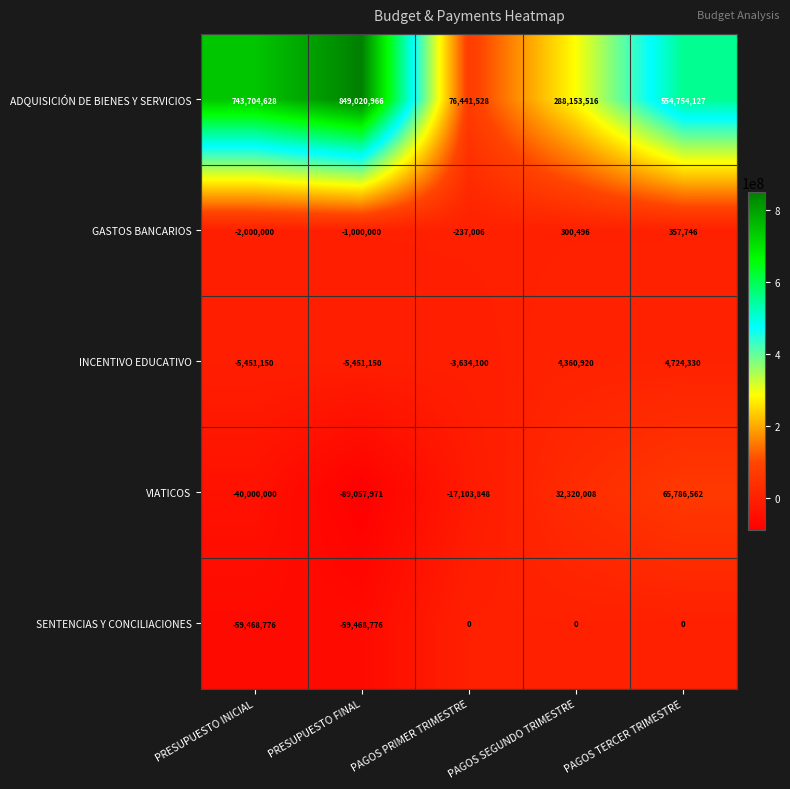

Count the number of categories in the chart.

5